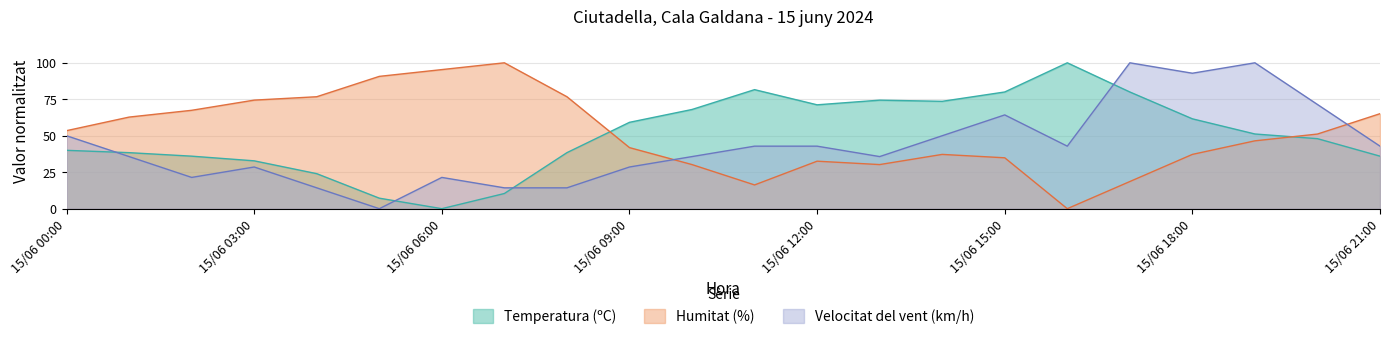

What position from the right is 15/06 18:00?

4